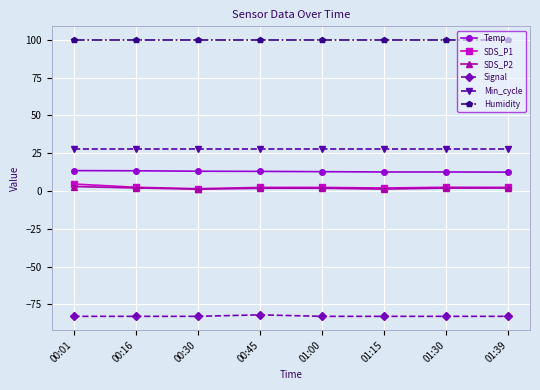

True or false: Temp and SDS_P2 intersect in this chart.

False